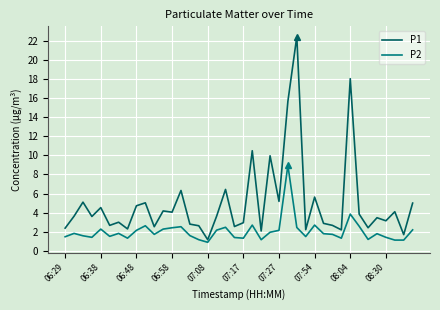

What is the lowest value of the P2 series?

0.9